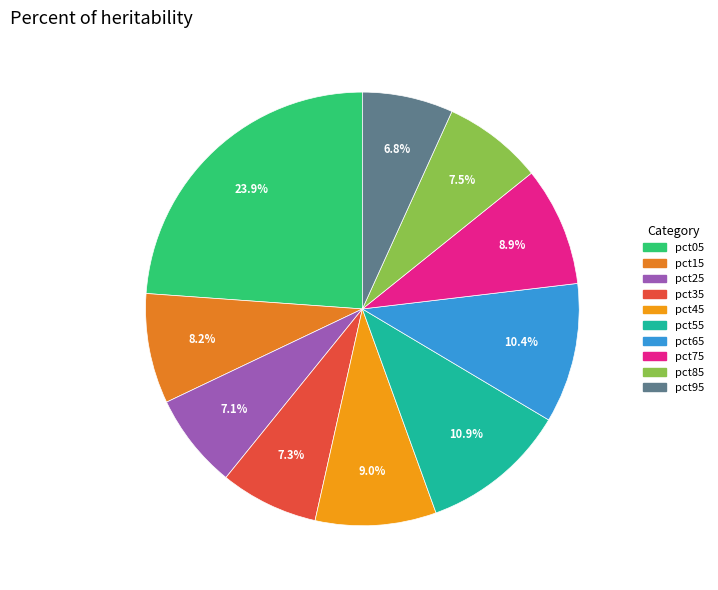

Which has a higher value, pct95 or pct55?

pct55